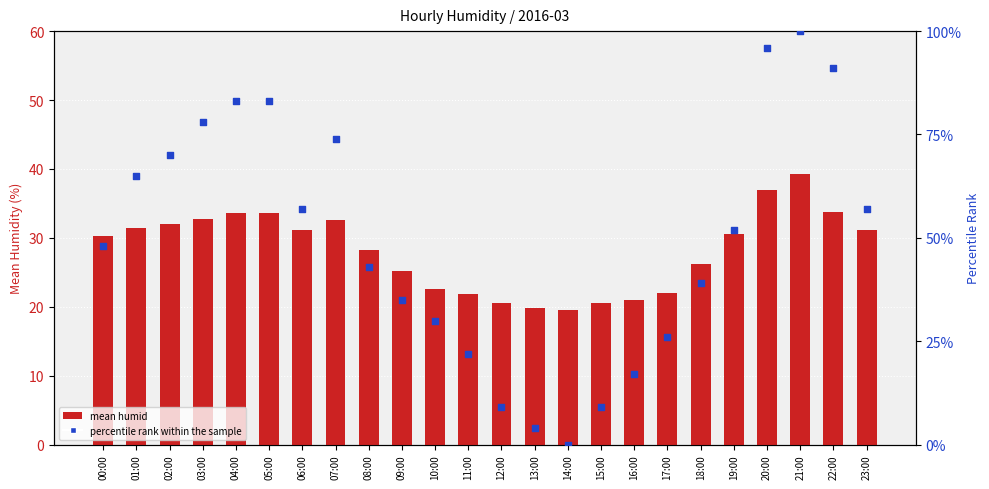

Which series has the largest total across all categories?

percentile rank within the sample